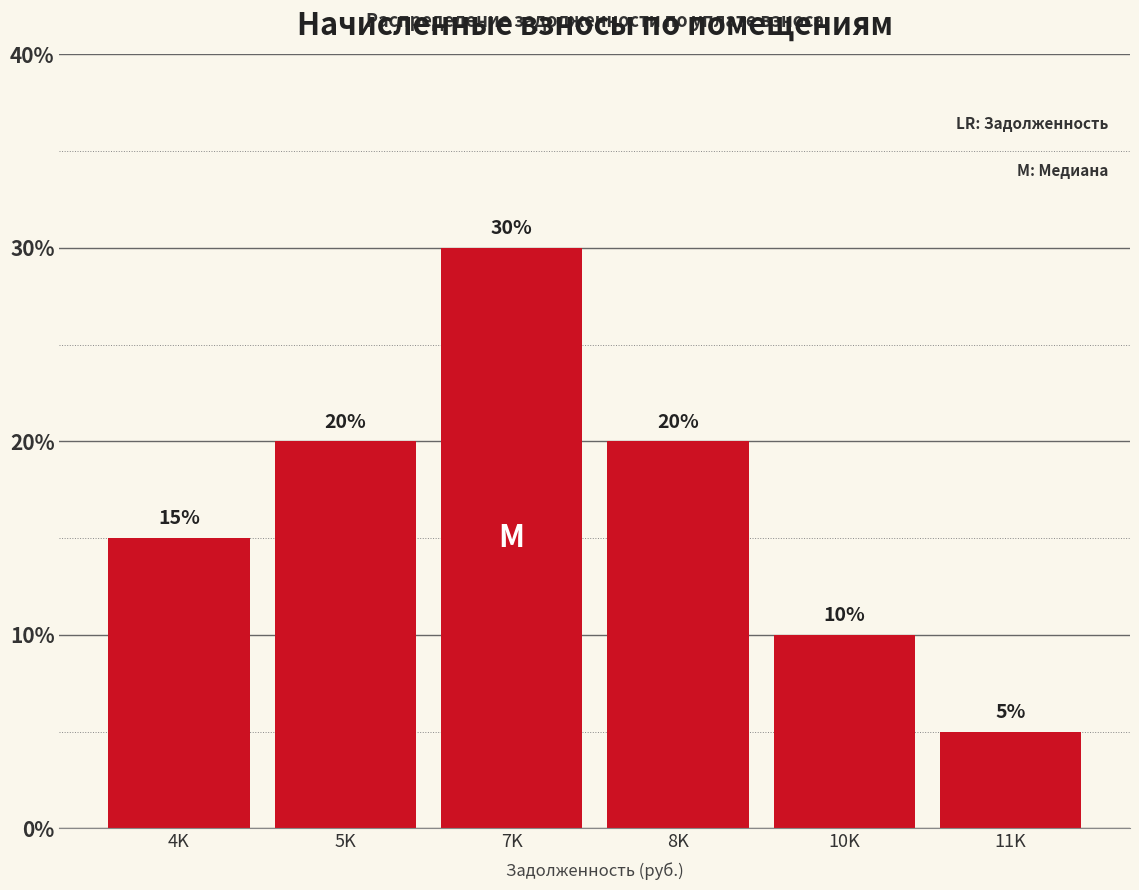

Reading right to left, list all the values displayed in this chart.

11K=5	10K=10	8K=20	7K=30	5K=20	4K=15